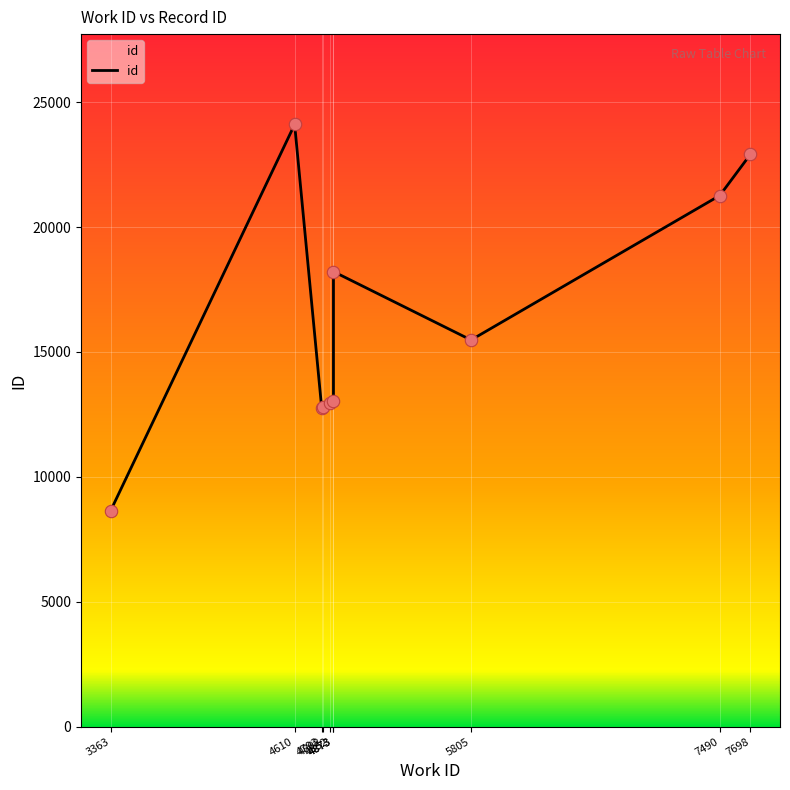

Approximately how many times larger is the value at 4802 compared to 4793?

1.0